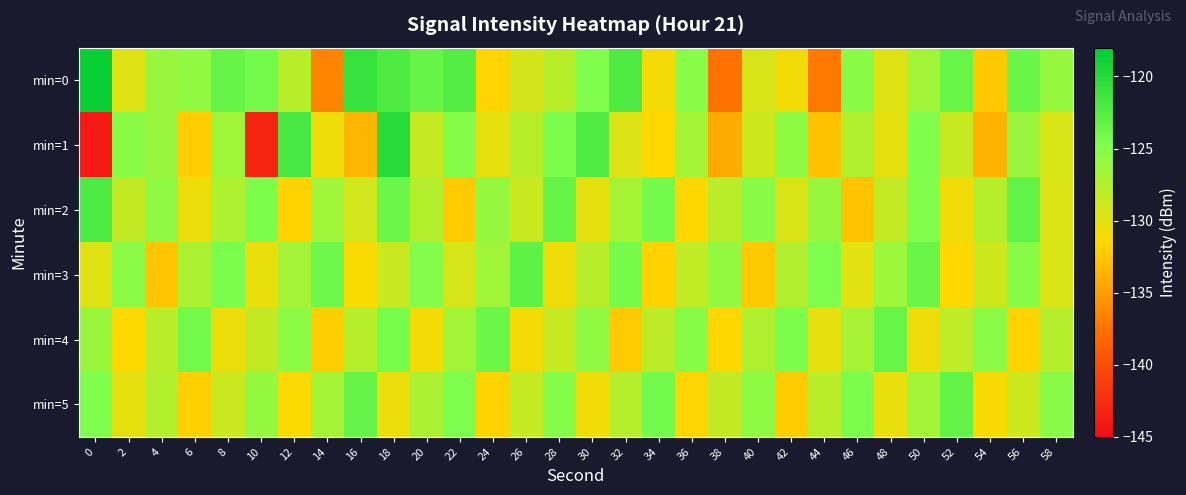

How many distinct data groups are displayed?

6